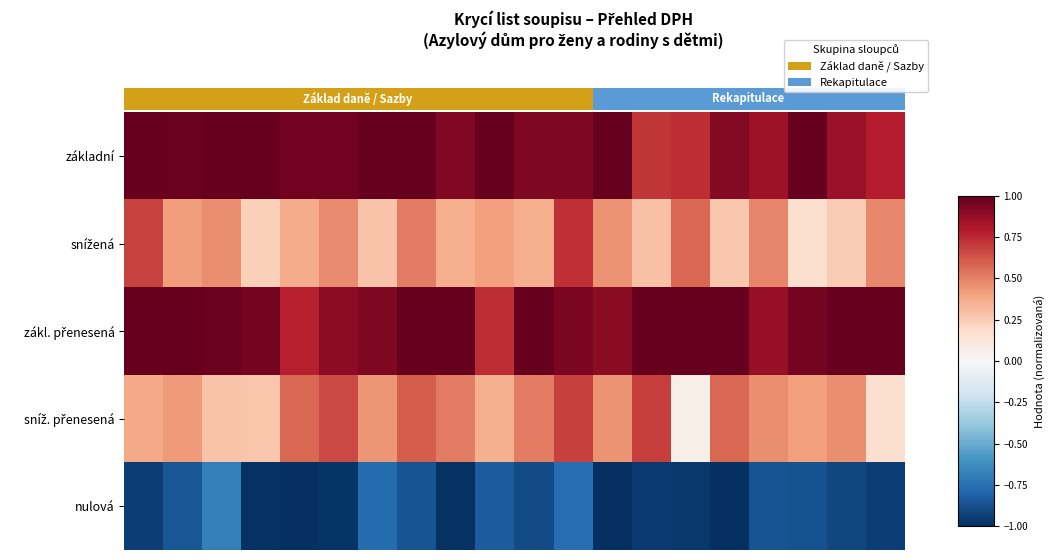

Count the number of categories in the chart.

20